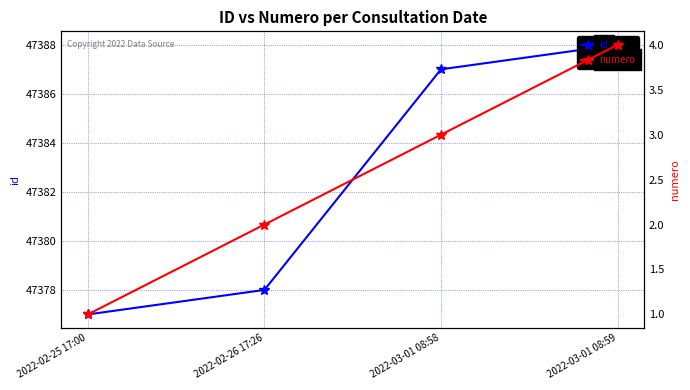

Read the numero value at 2022-02-25 17:00.

1